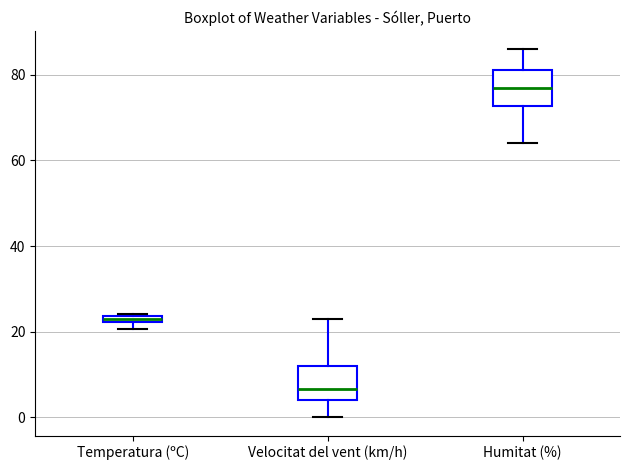

Where does the upper whisker of the box for Humitat (%) end on the y-axis? The values are not printed on the chart, so give them approximately, as read against the axis.

86